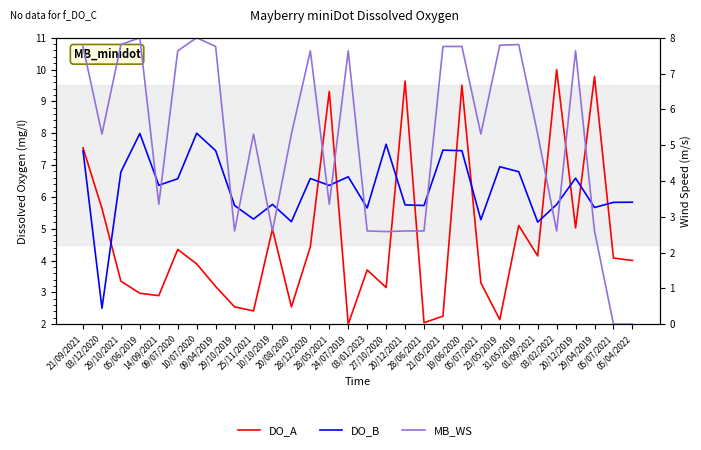

Is the value of MB_WS at 20/08/2020 greater than the value of DO_A at 28/12/2020?

Yes